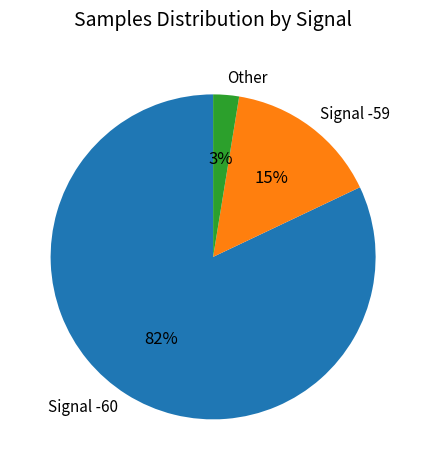

To the nearest percent, what percentage of the pie is Other?

3%